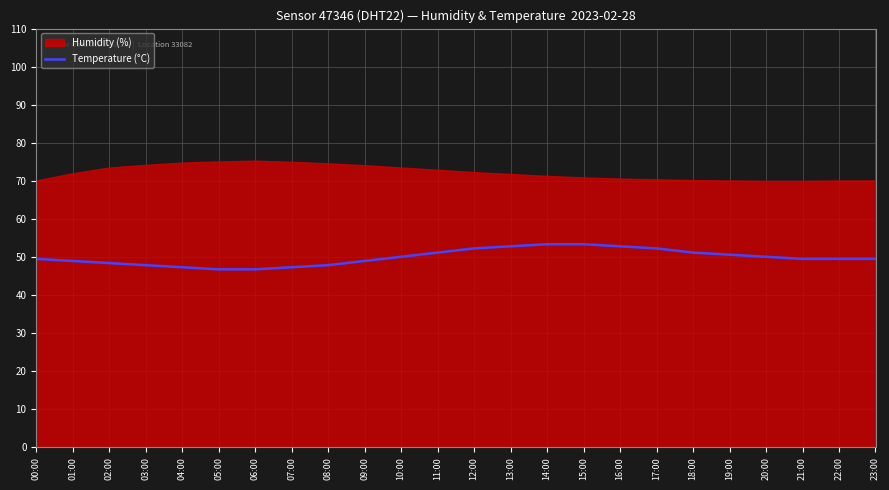

What is the label of the 5th point from the left?

04:00